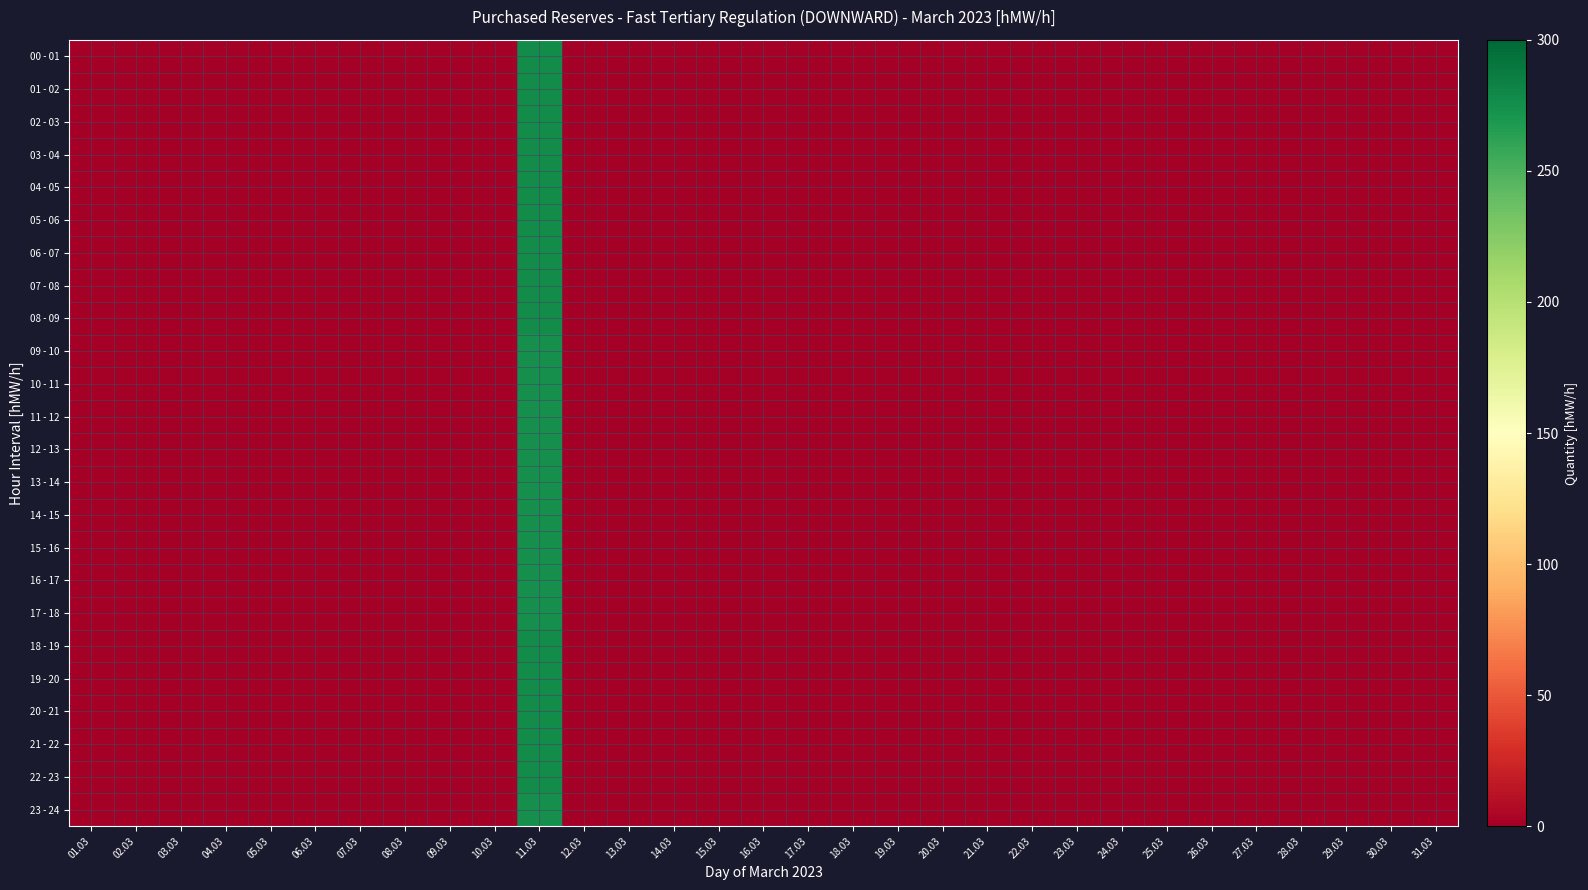

Which series changed the most between 06.03 and 07.03?

00 - 01